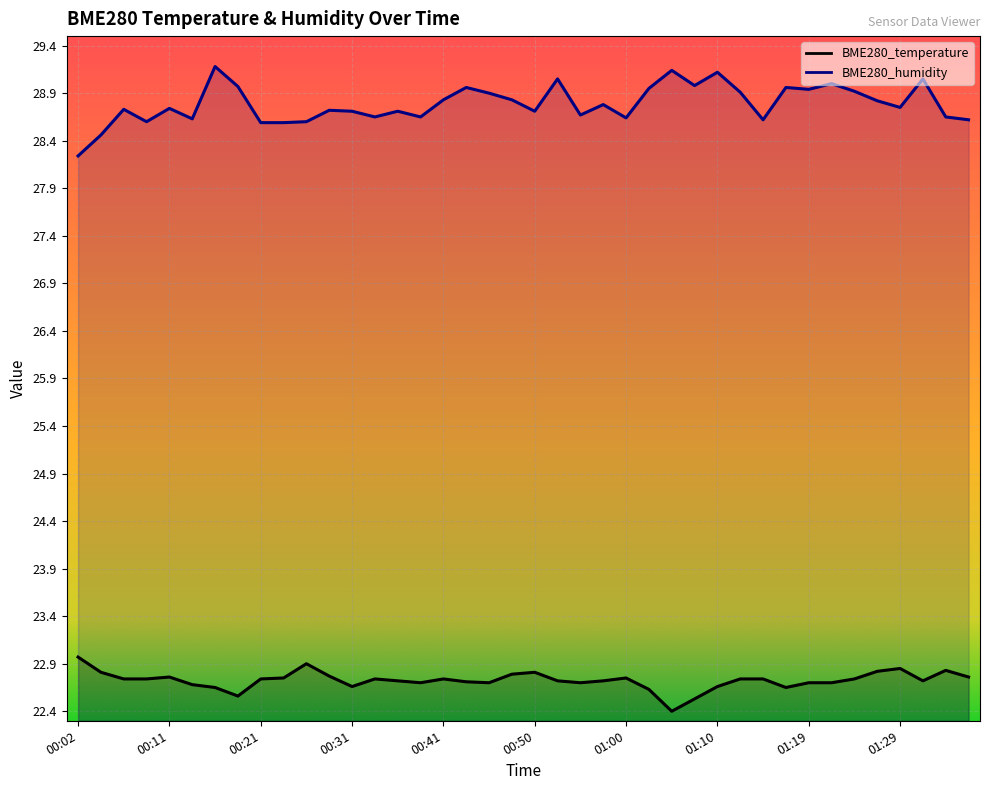

What value does the BME280_temperature series have at 00:38?

22.7